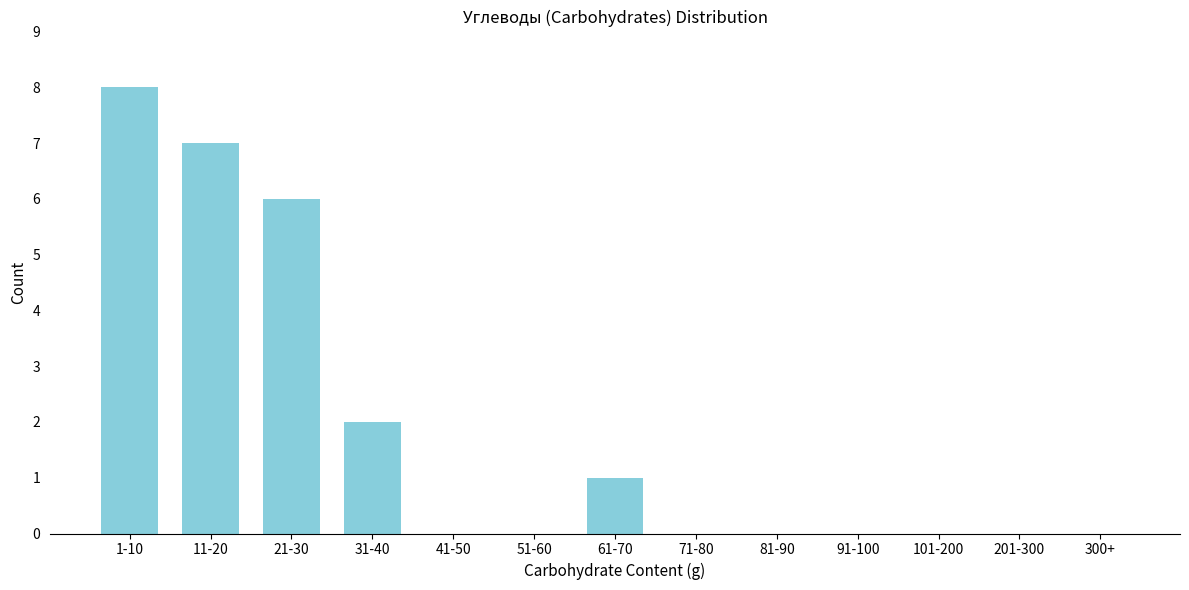

Reading left to right, transcribe all the data shown in this chart.

1-10=8	11-20=7	21-30=6	31-40=2	41-50=0	51-60=0	61-70=1	71-80=0	81-90=0	91-100=0	101-200=0	201-300=0	300+=0